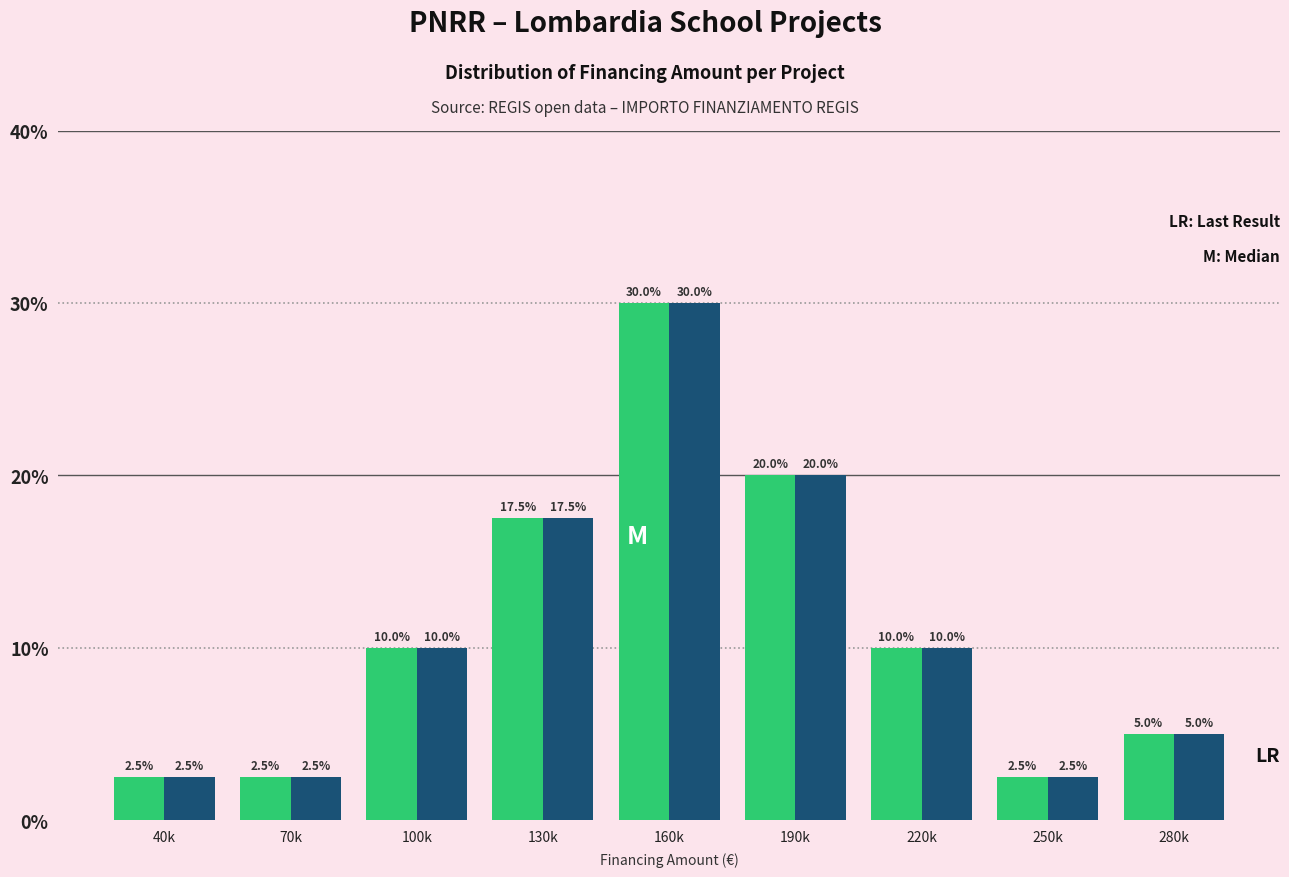

What is the minimum value shown in the chart?

2.5